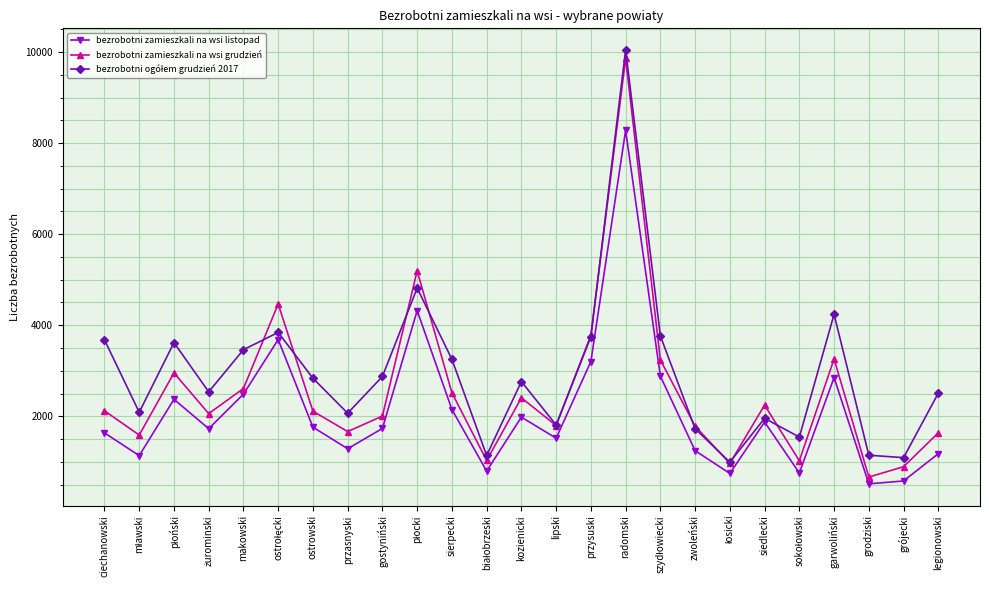

What is the label of the 10th point from the right?

radomski